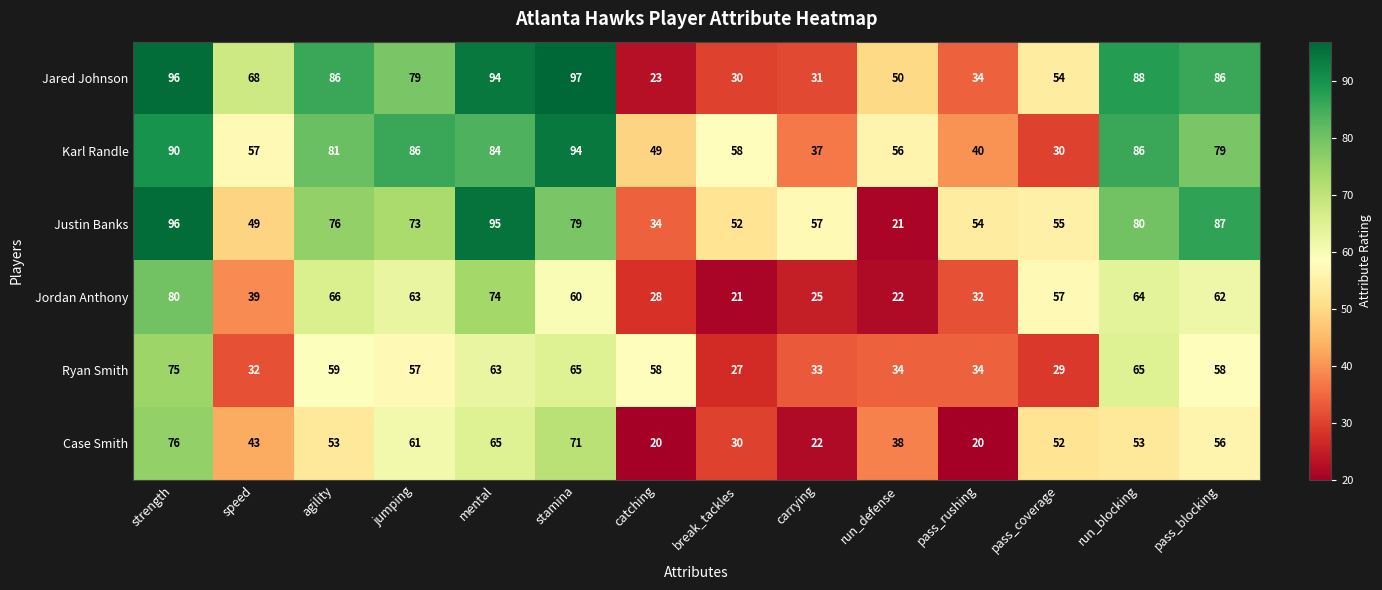

At which category is the sum across all series the highest?

strength